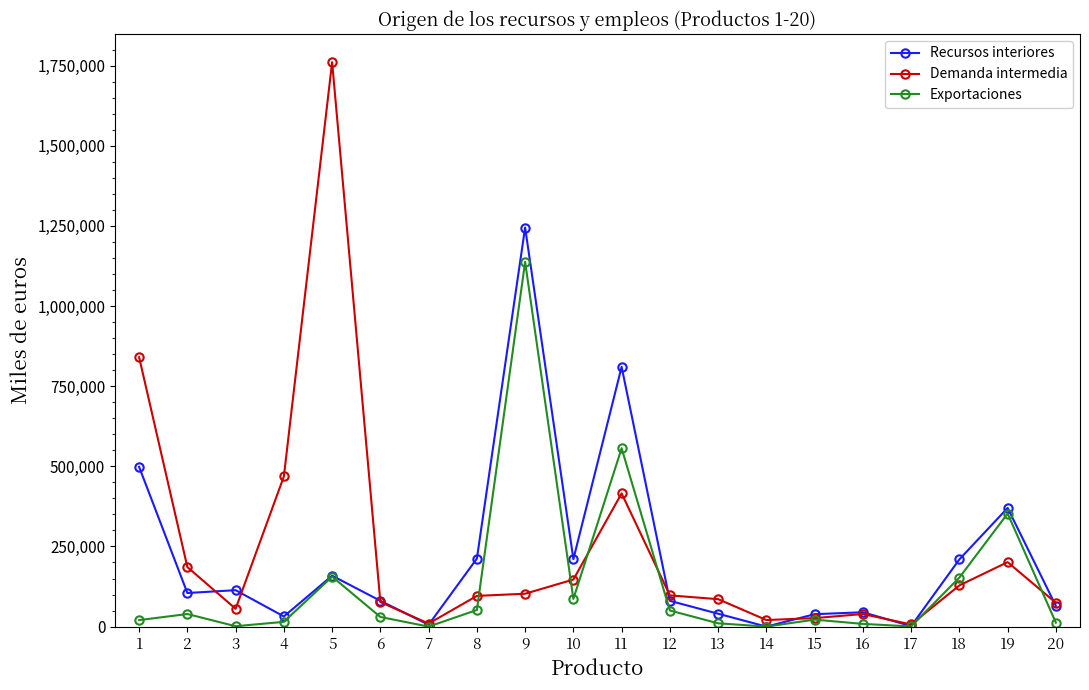

Where do Recursos interiores and Demanda intermedia first cross each other?

2 and 3